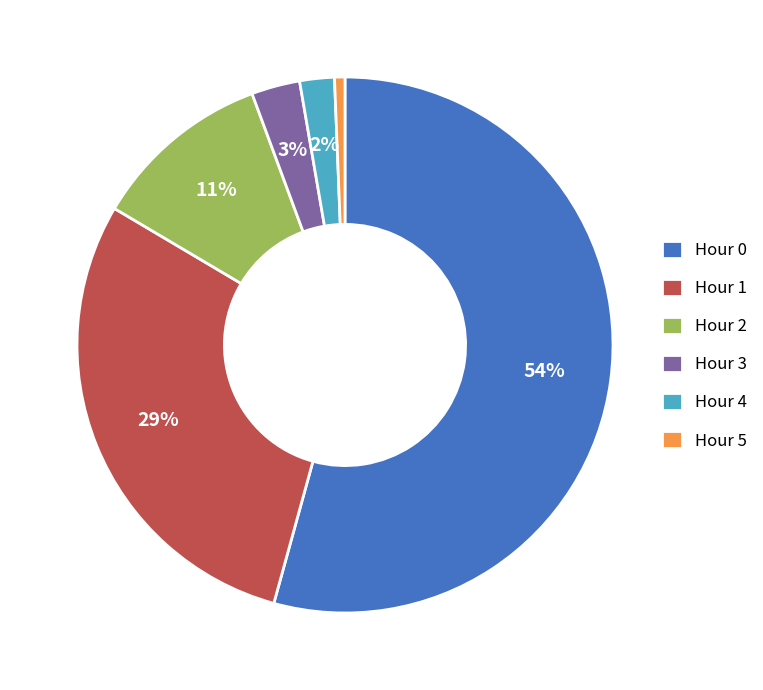

Count the number of slices in the pie.

6